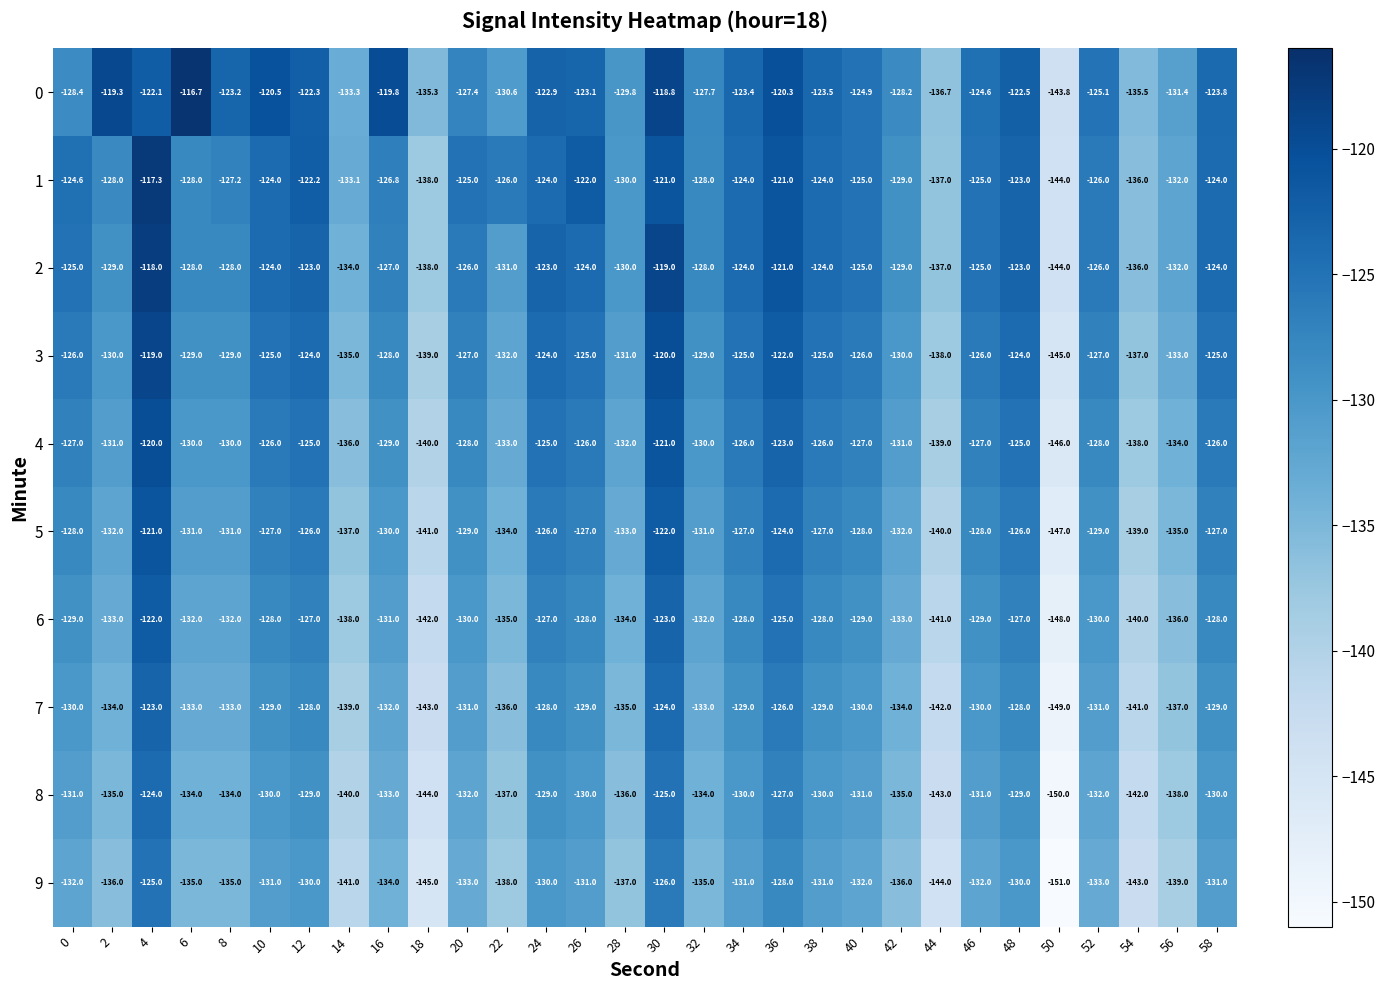

Rank the categories by 0 value from highest to lowest.

6, 30, 2, 16, 36, 10, 4, 12, 48, 24, 26, 8, 34, 38, 58, 46, 40, 52, 20, 32, 42, 0, 28, 22, 56, 14, 18, 54, 44, 50